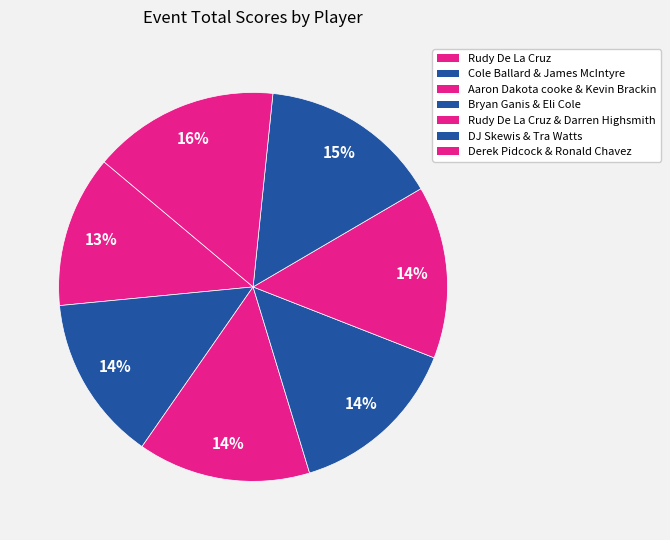

Count the number of slices in the pie.

7